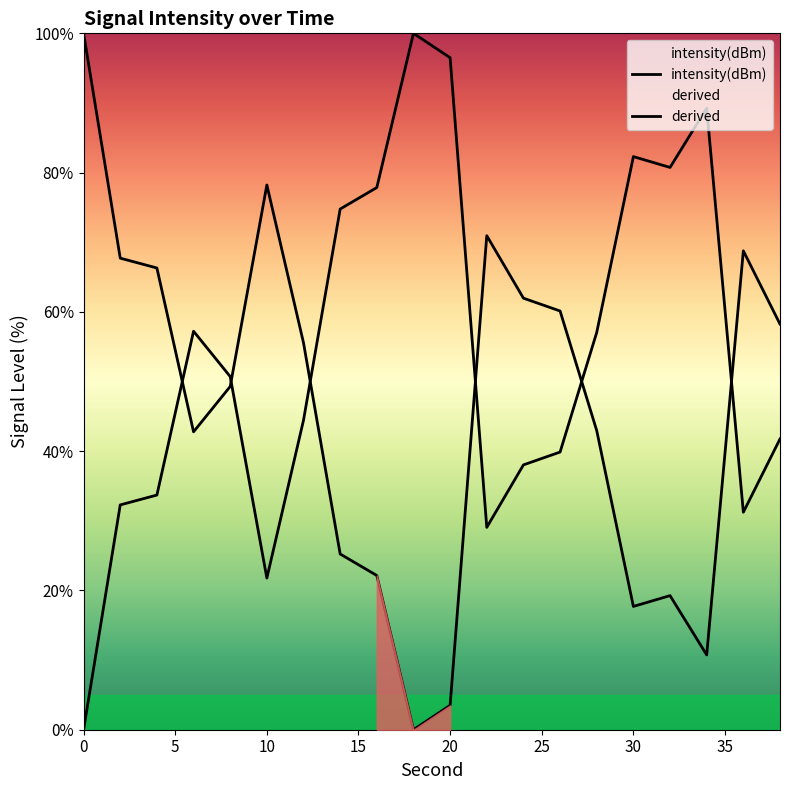

What is the difference between the values at 28 and 22?

28.0